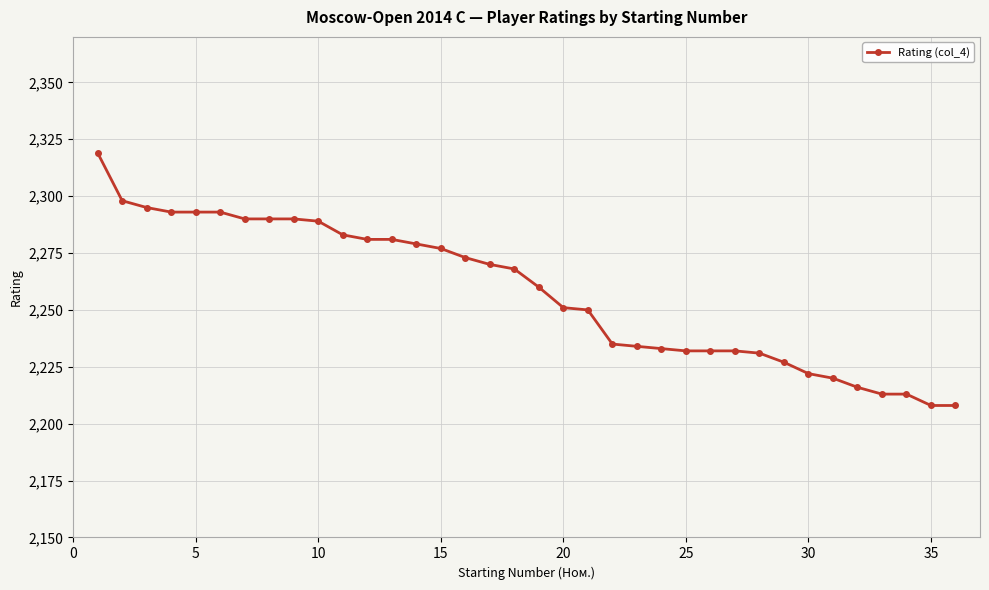

What is the difference between the maximum and second lowest values?

111